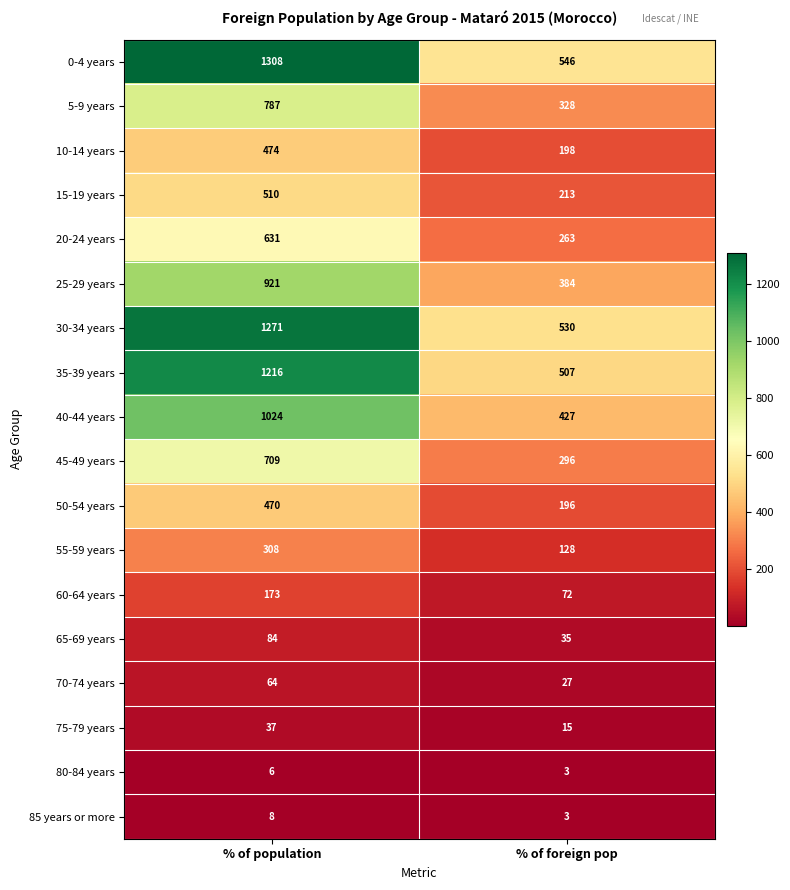

At which label does 75-79 years reach its minimum?

% of foreign pop